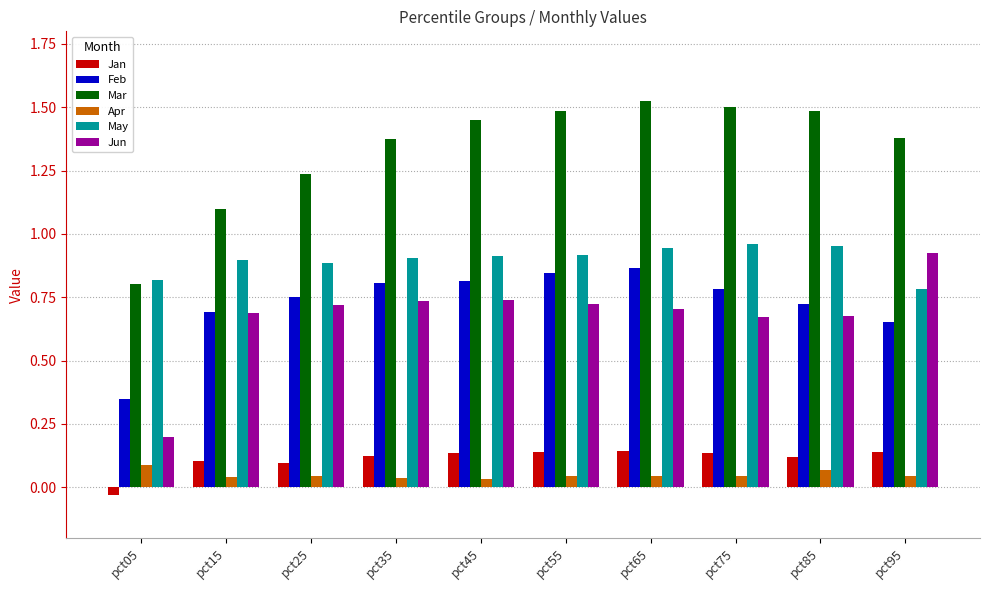

Between pct15 and pct65, which series saw the biggest shift?

Mar